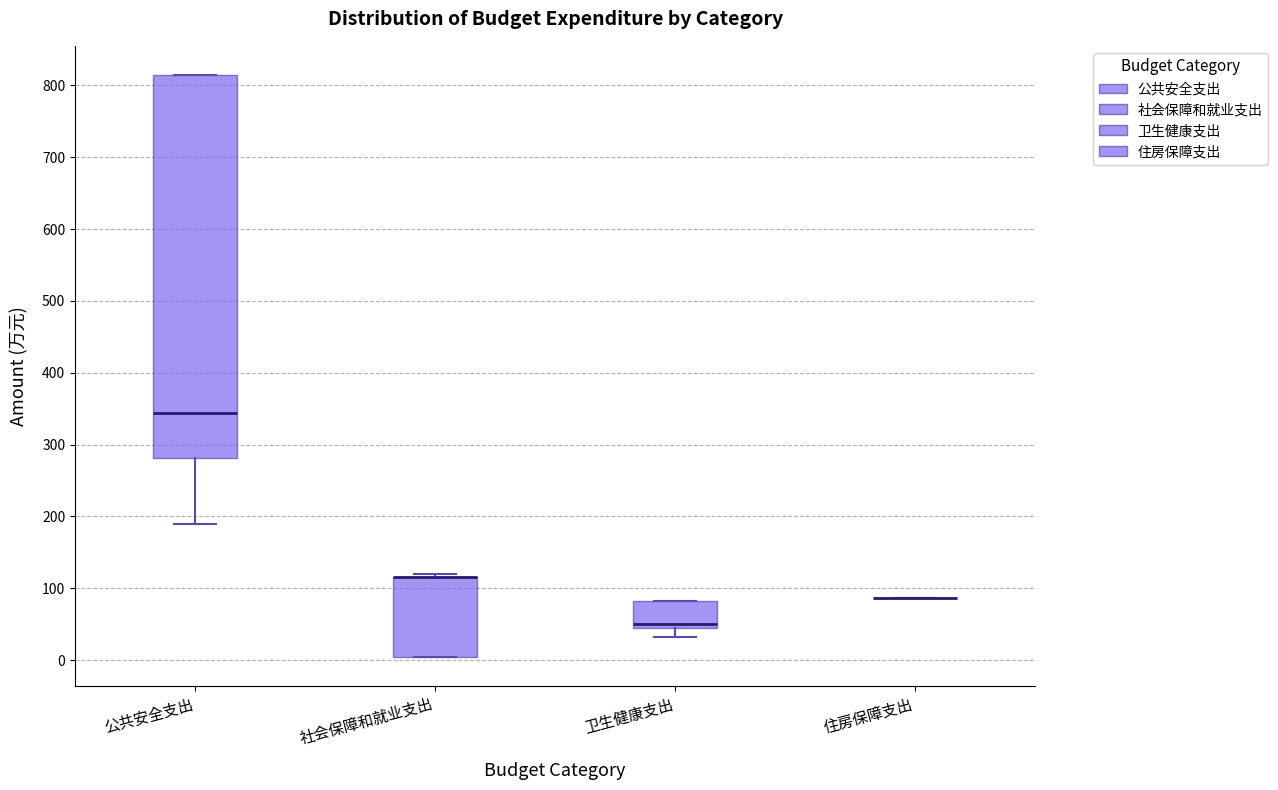

Reading left to right, read every box against the y-axis: the position of its median line, the range the box covers, and the ends of its whiskers. The values are not printed on the chart, so give them approximately, as read against the axis.

公共安全支出: median 340, box 280 to 810, whiskers 190 to 810
社会保障和就业支出: median 120 (drawn on the box's upper edge), box 0 to 120, whiskers 0 to 120 (just above the box's upper edge)
卫生健康支出: median 50 (just above the box's lower edge), box 50 to 80, whiskers 30 to 80
住房保障支出: box collapsed to a line at 90, whiskers 90 to 90